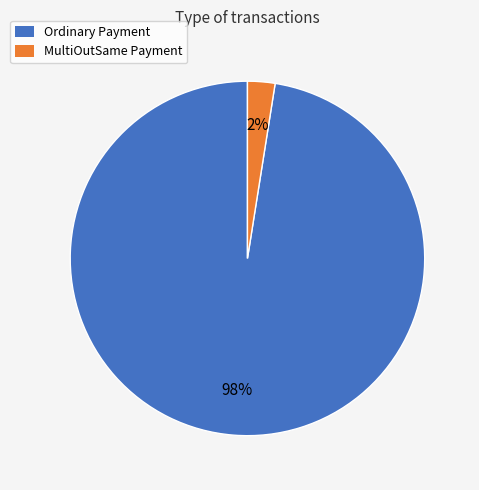

Combined, do MultiOutSame Payment and Ordinary Payment account for over 50%?

Yes